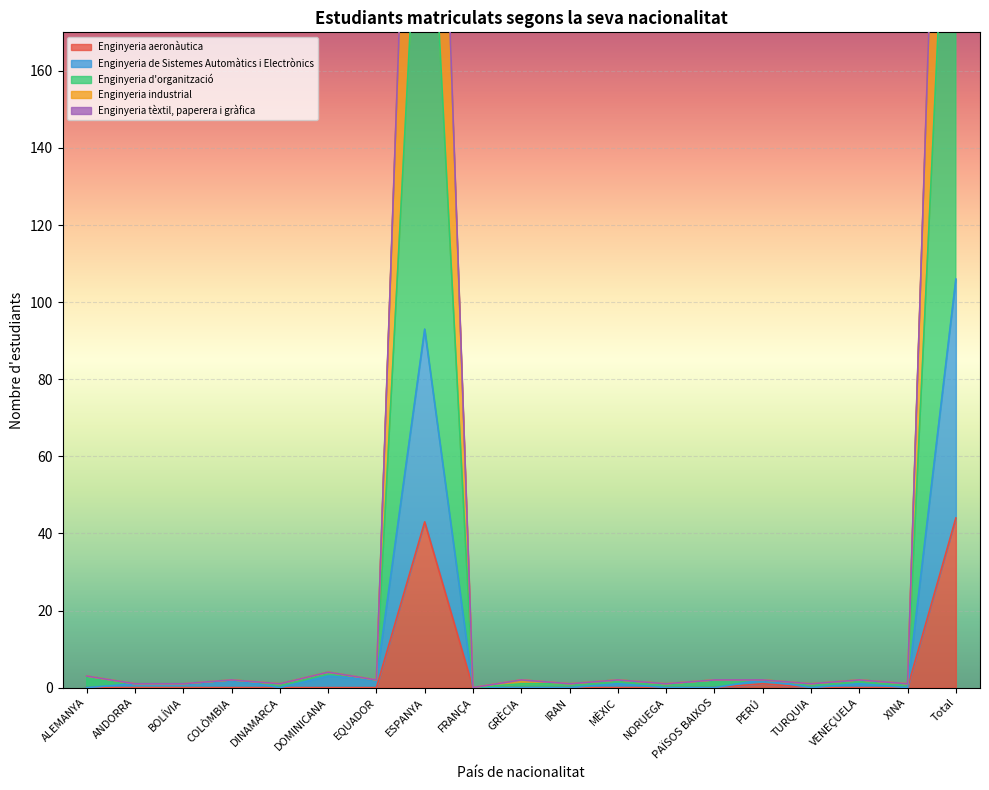

The value of Enginyeria aeronàutica at DINAMARCA is 0. True or false?

True